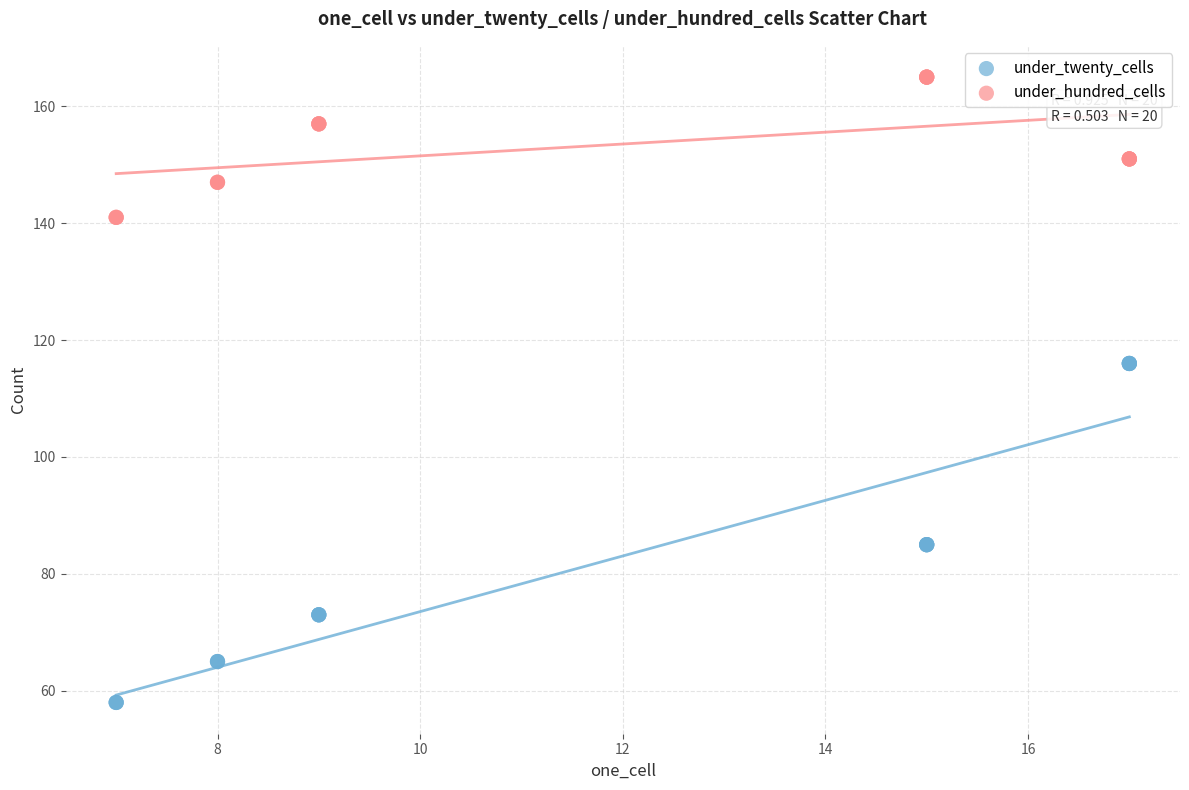

Which series has the widest spread of Y values?

under_twenty_cells